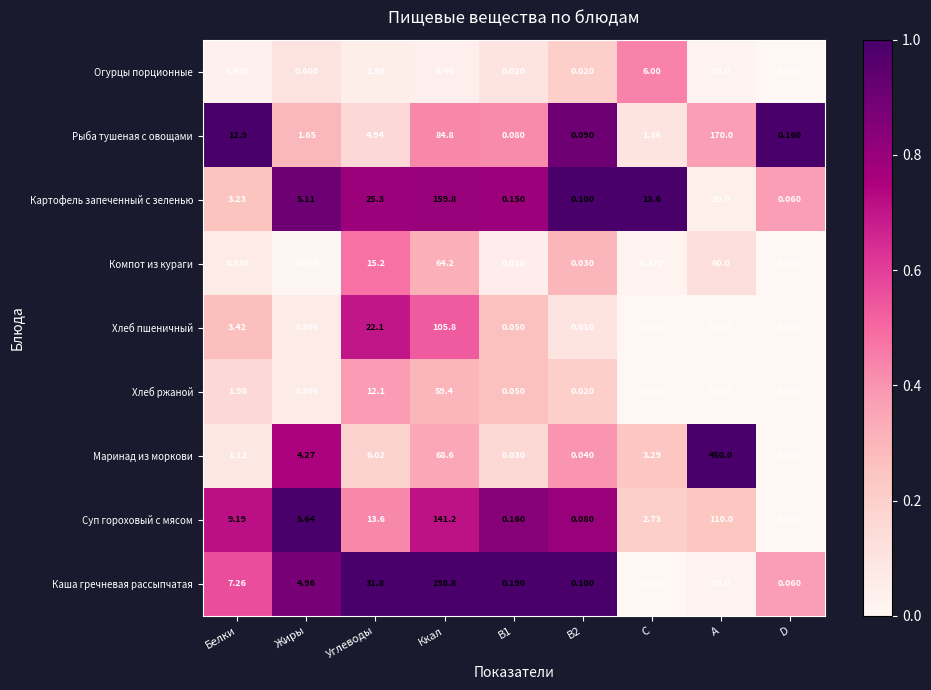

At which category does the chart reach its peak across all series?

A